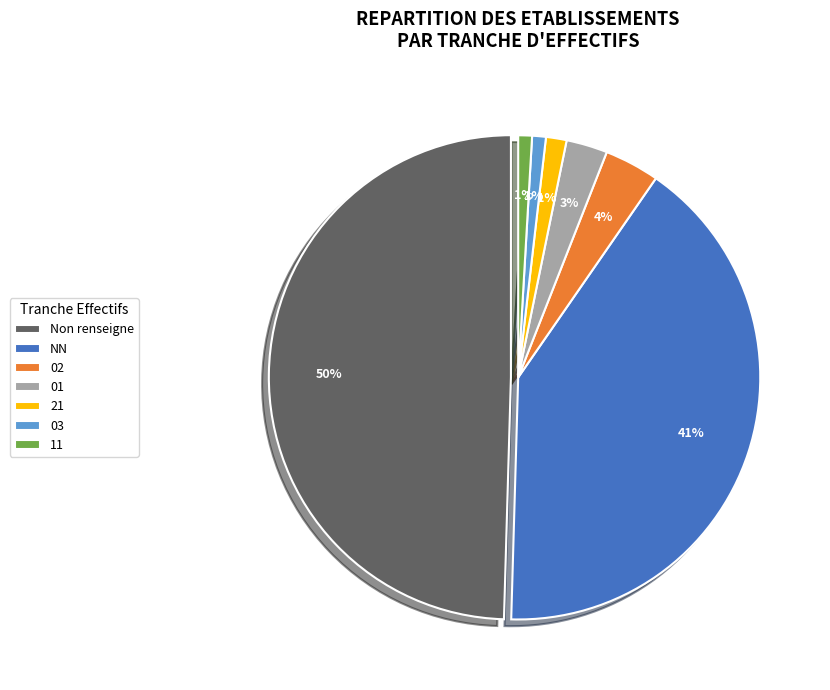

Which has a higher value, 11 or NN?

NN